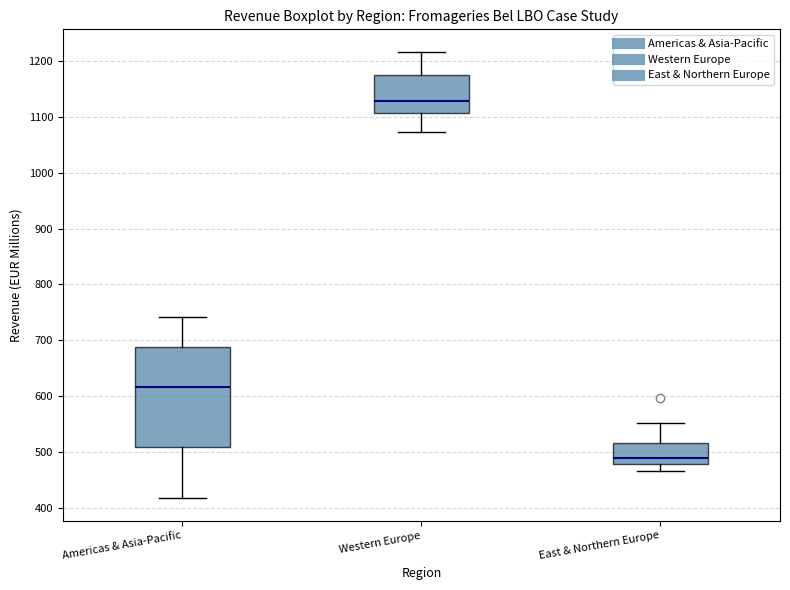

Which box has the highest median line?

Western Europe